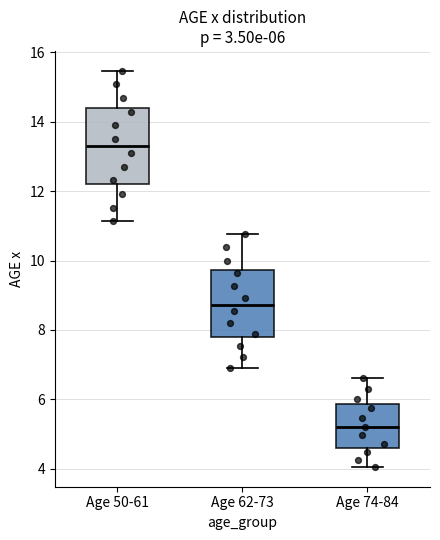

Which box has the lowest median line?

Age 74-84